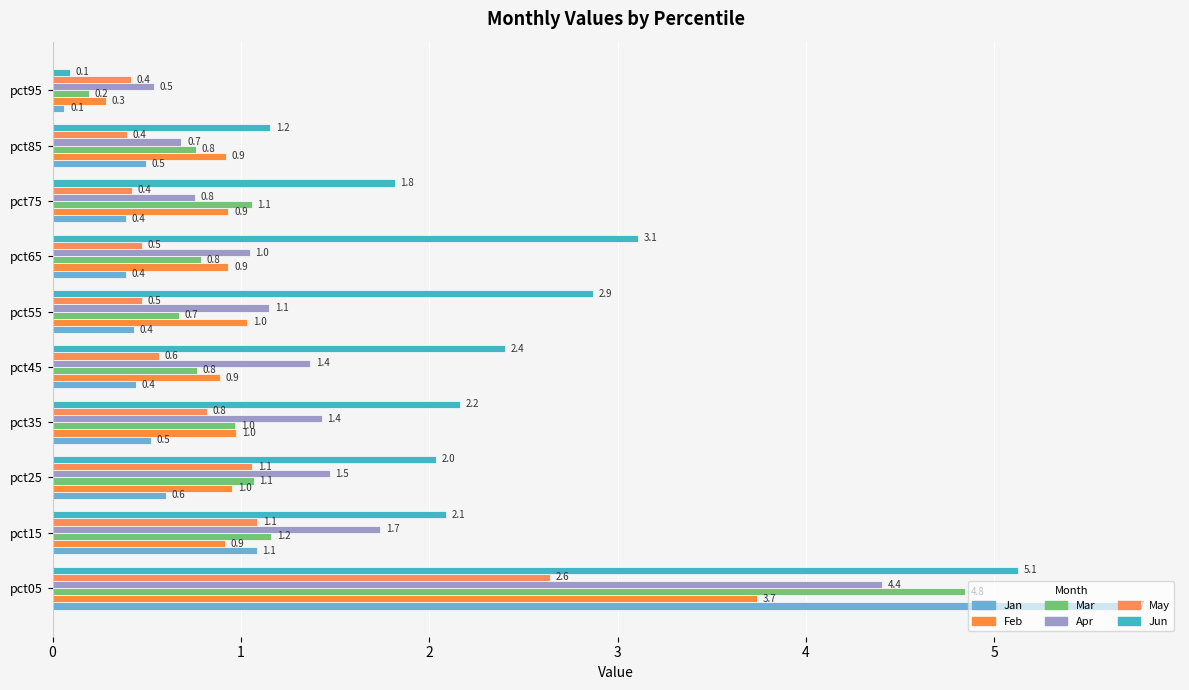

How many data points in Jun are less than 2?

3